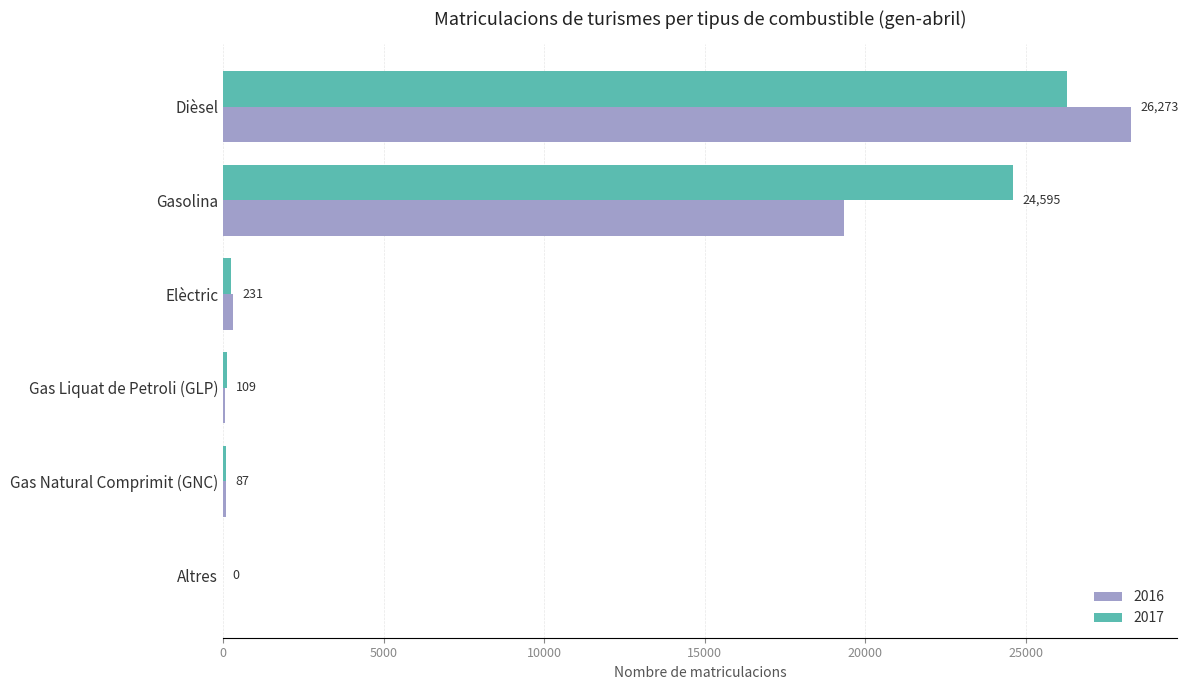

Is it true that 2017 equals 6515 at Dièsel?

False